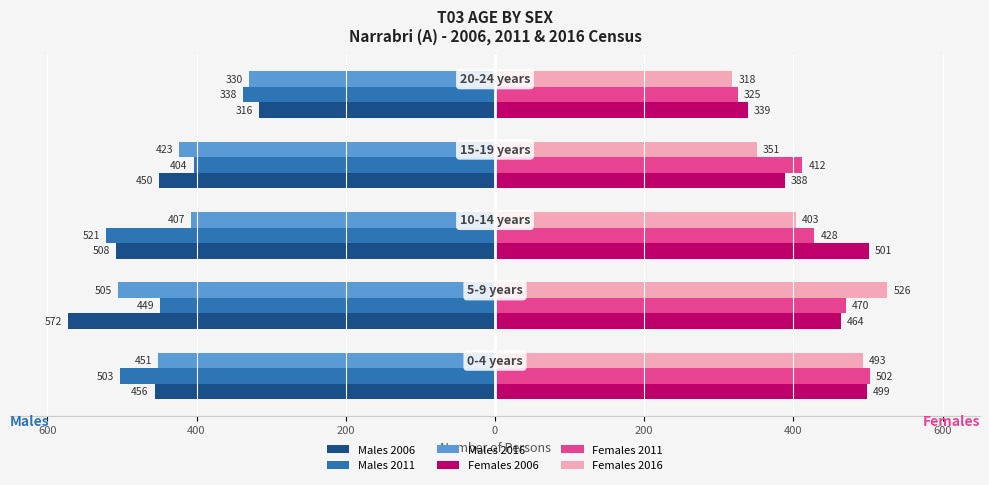

What is the maximum value for Females 2011?

502